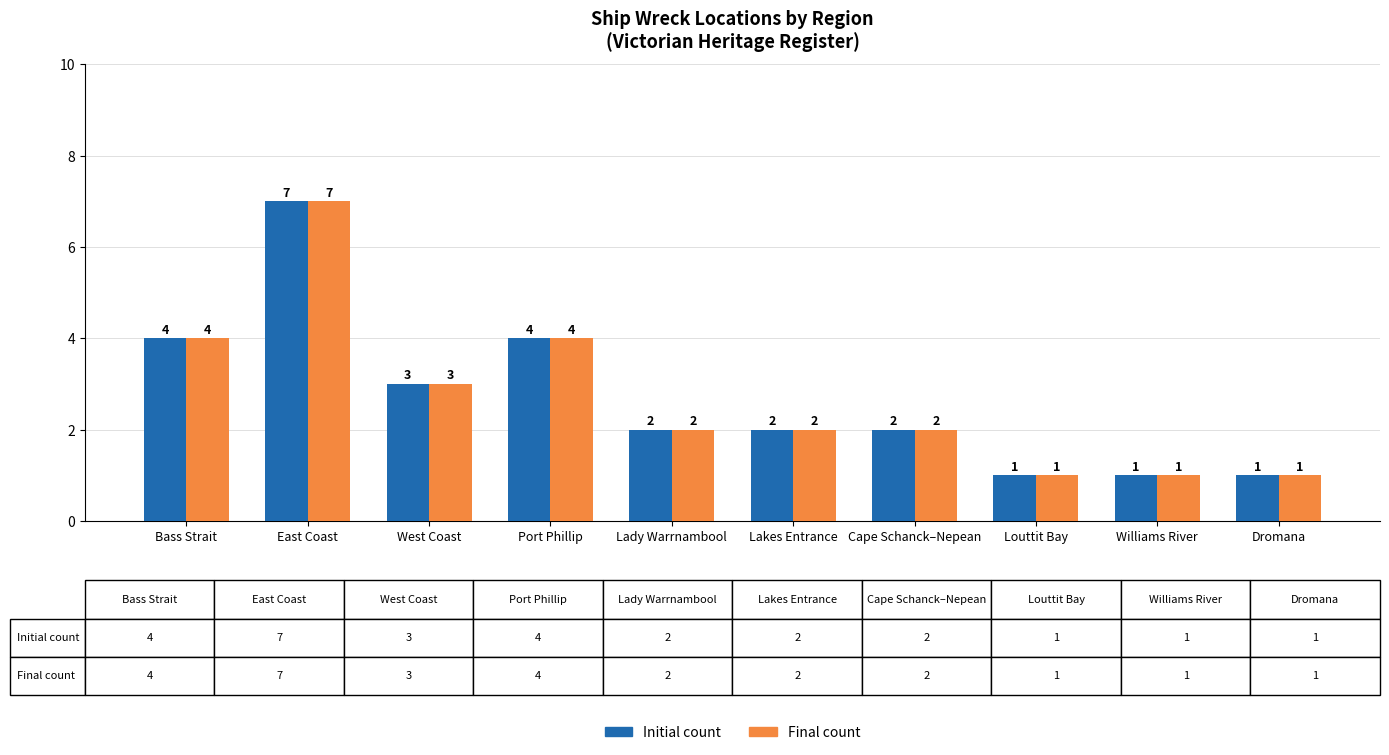

What is the smallest value displayed?

1